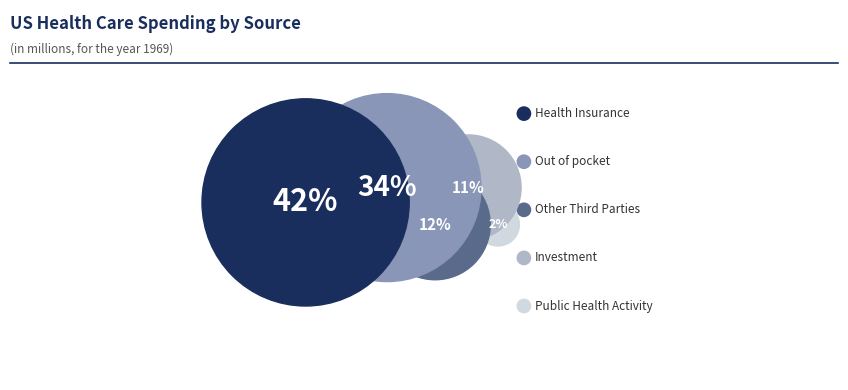

What percentage is the Investment slice, to the nearest percent?

11%